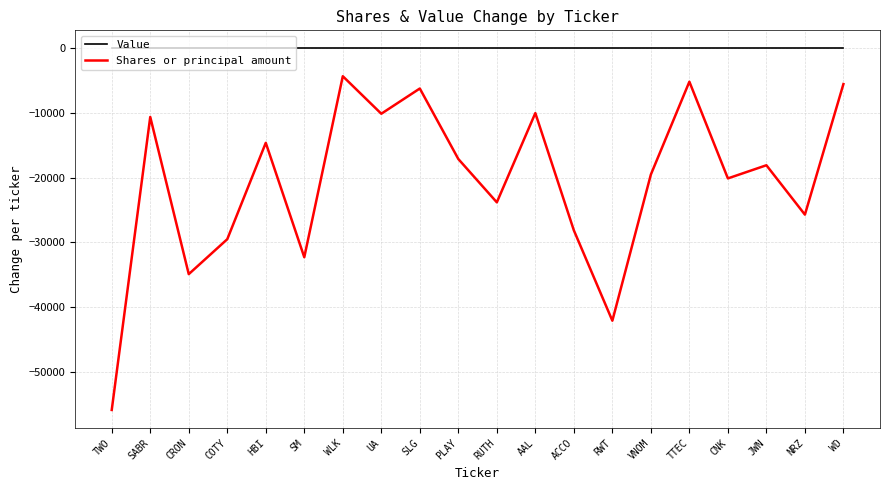

True or false: Shares or principal amount and Value intersect in this chart.

False